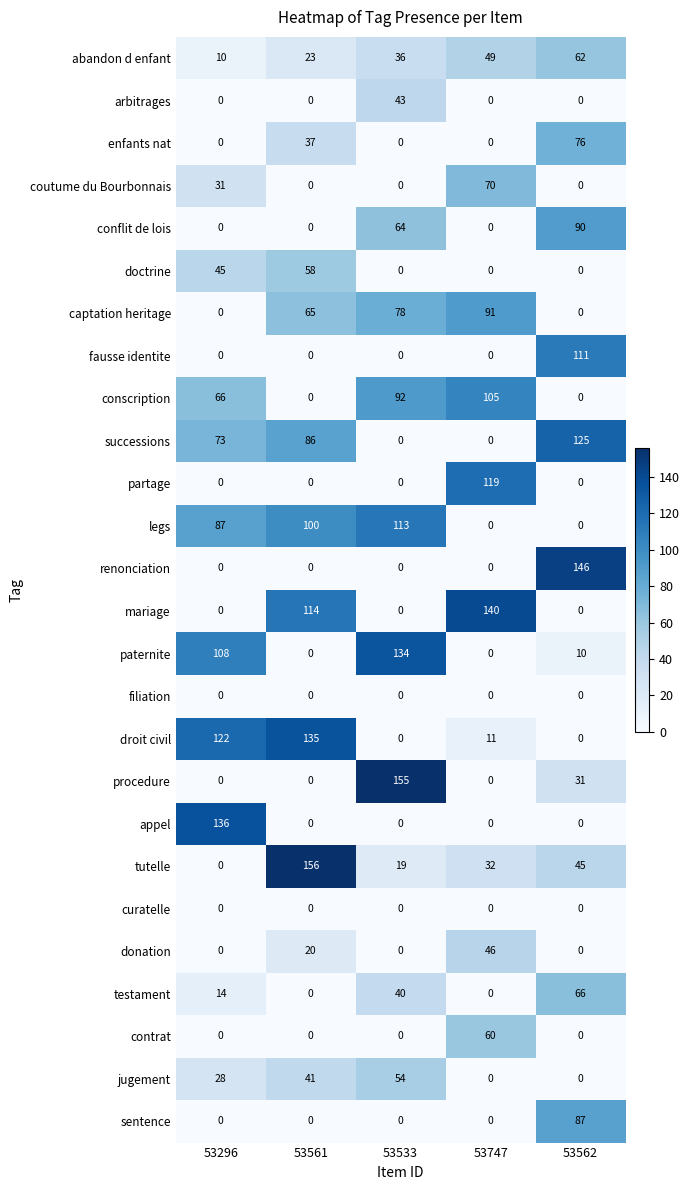

Which category has the highest value in the successions series?

53562